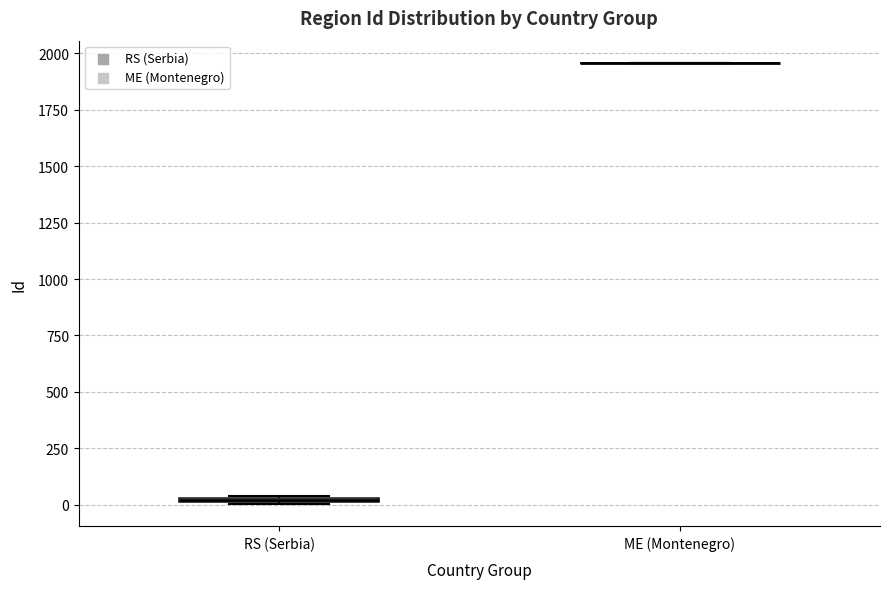

Where is the lower edge of the box for RS (Serbia) on the y-axis? The values are not printed on the chart, so give them approximately, as read against the axis.

0